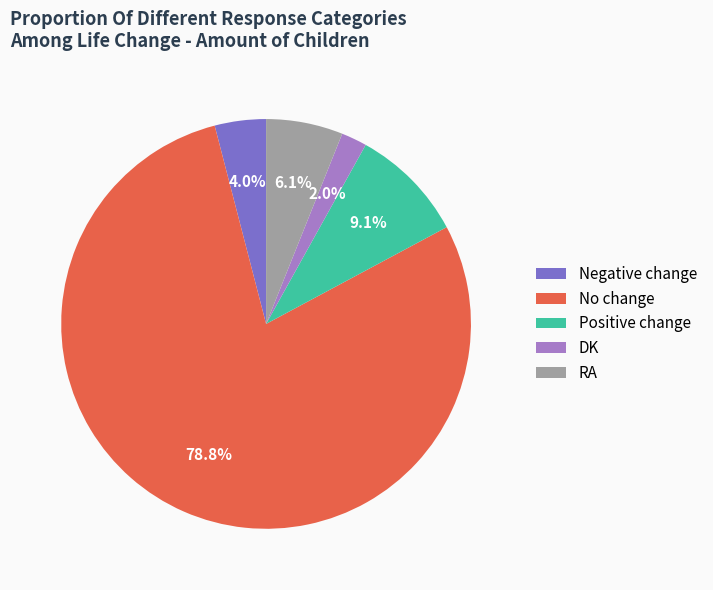

To the nearest percent, what is the average slice percentage?

20%